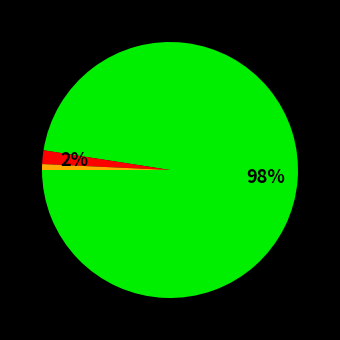

Does any single category account for the majority?

Yes